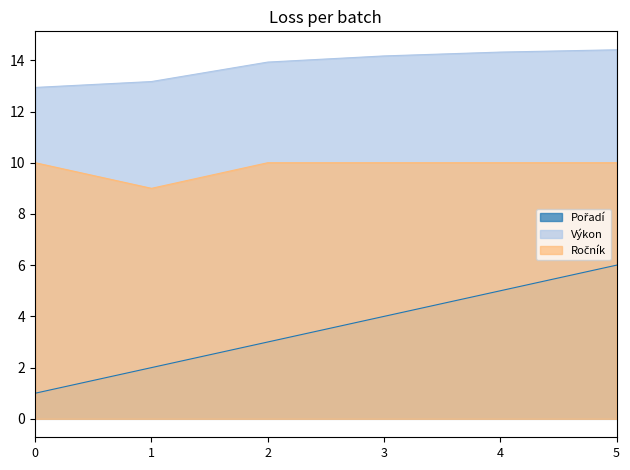

Which series has the largest range (max minus min)?

Pořadí